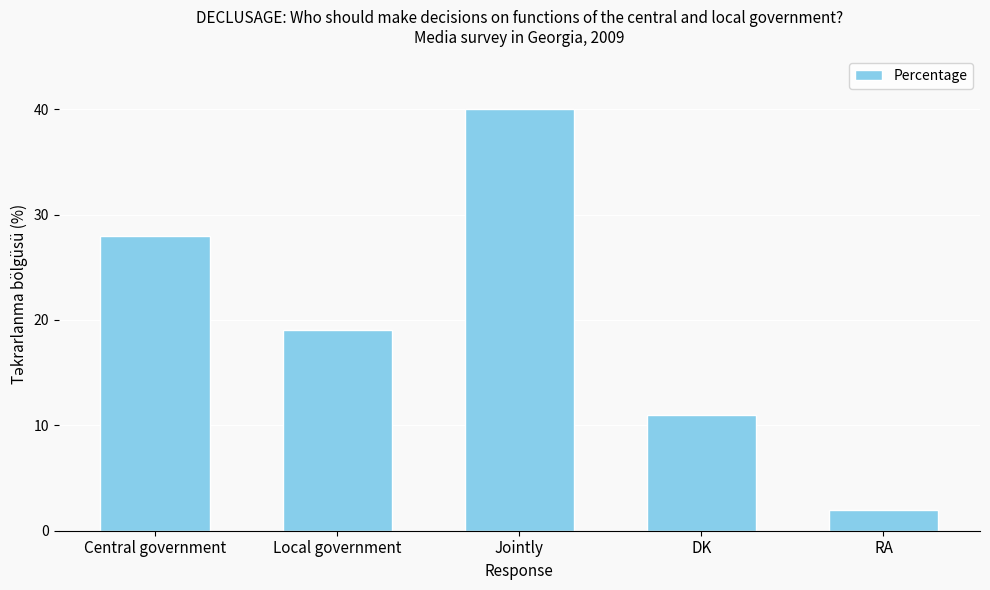

What is the sum of the values at Jointly and RA?

42